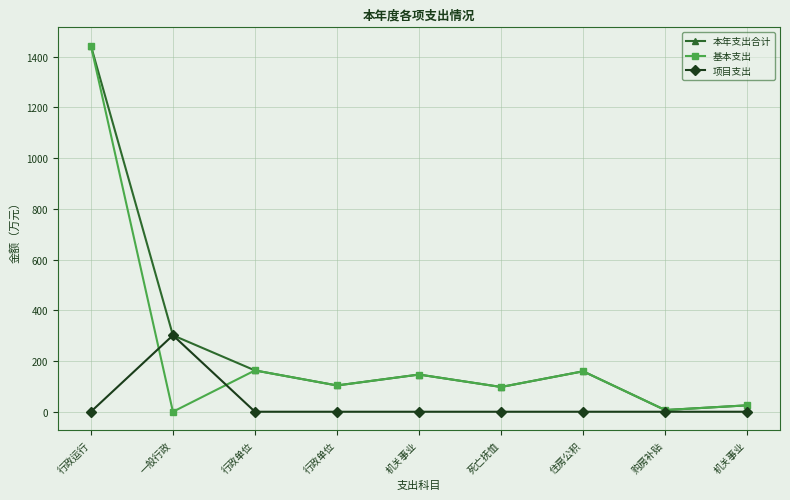

What are all the series names shown in the legend?

本年支出合计, 基本支出, 项目支出